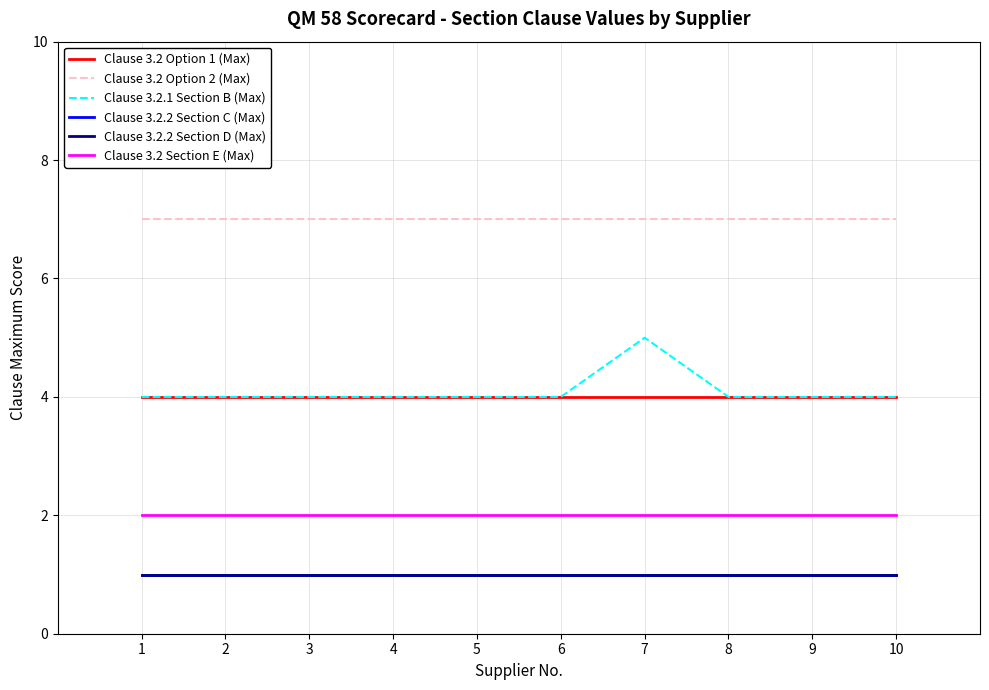

What value does the Clause 3.2 Section E (Max) series have at 3?

2